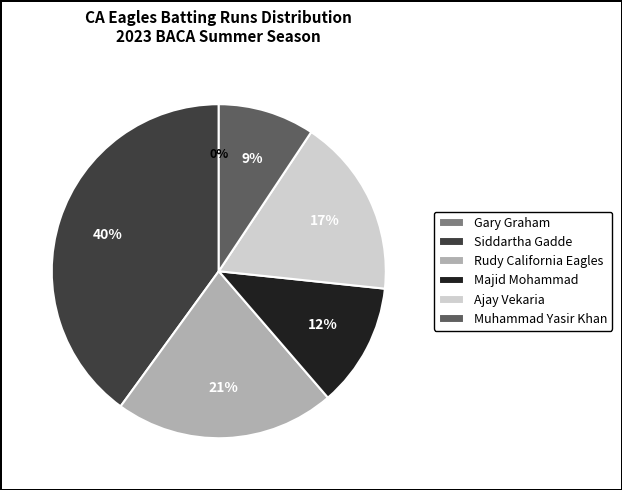

What percentage is NOT represented by Muhammad Yasir Khan?

90.7%